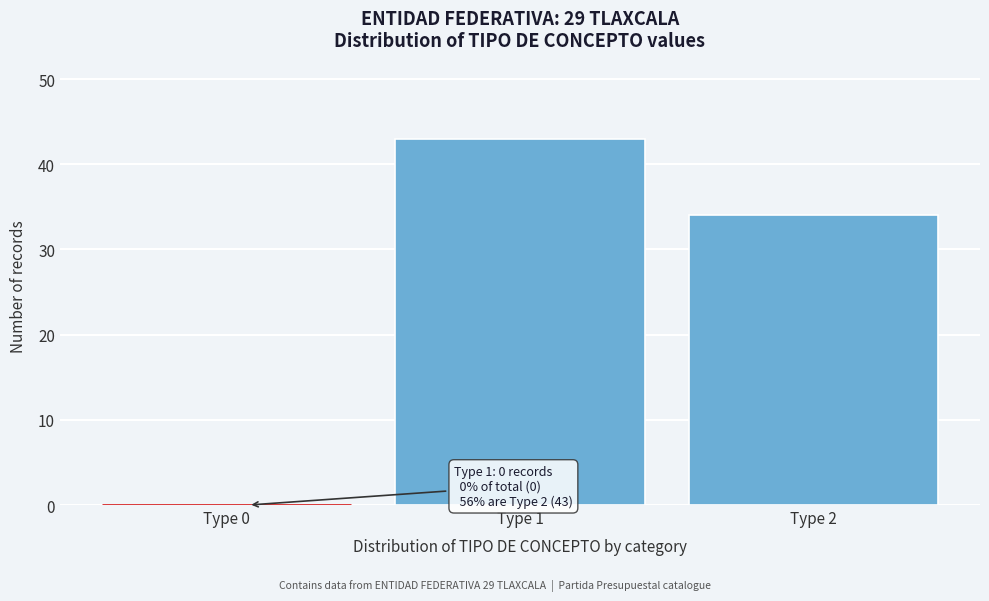

Reading right to left, what are all the values shown in this chart?

Type 2=34	Type 1=43	Type 0=0